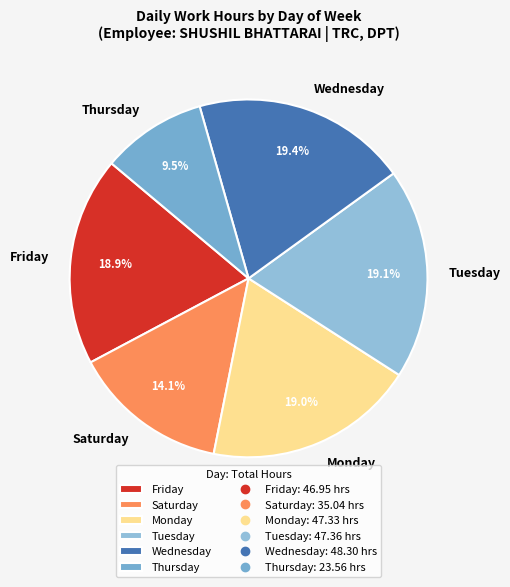

How many slices are in this pie chart?

6